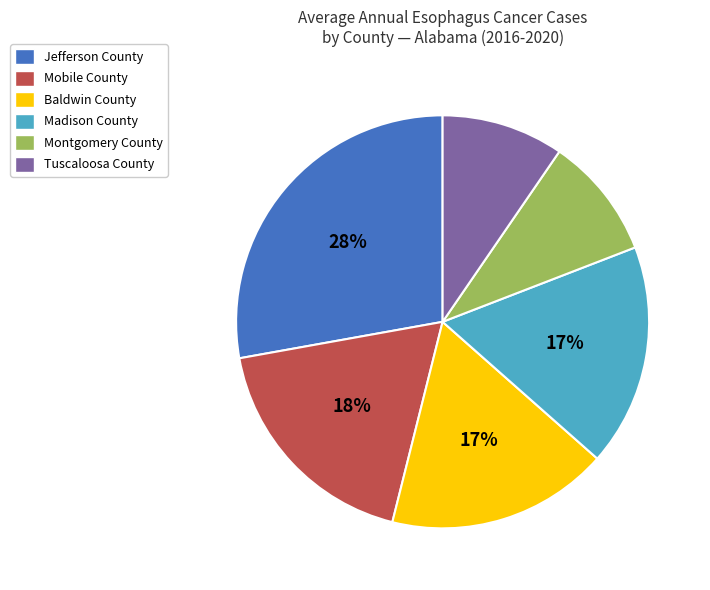

Count the number of slices in the pie.

6